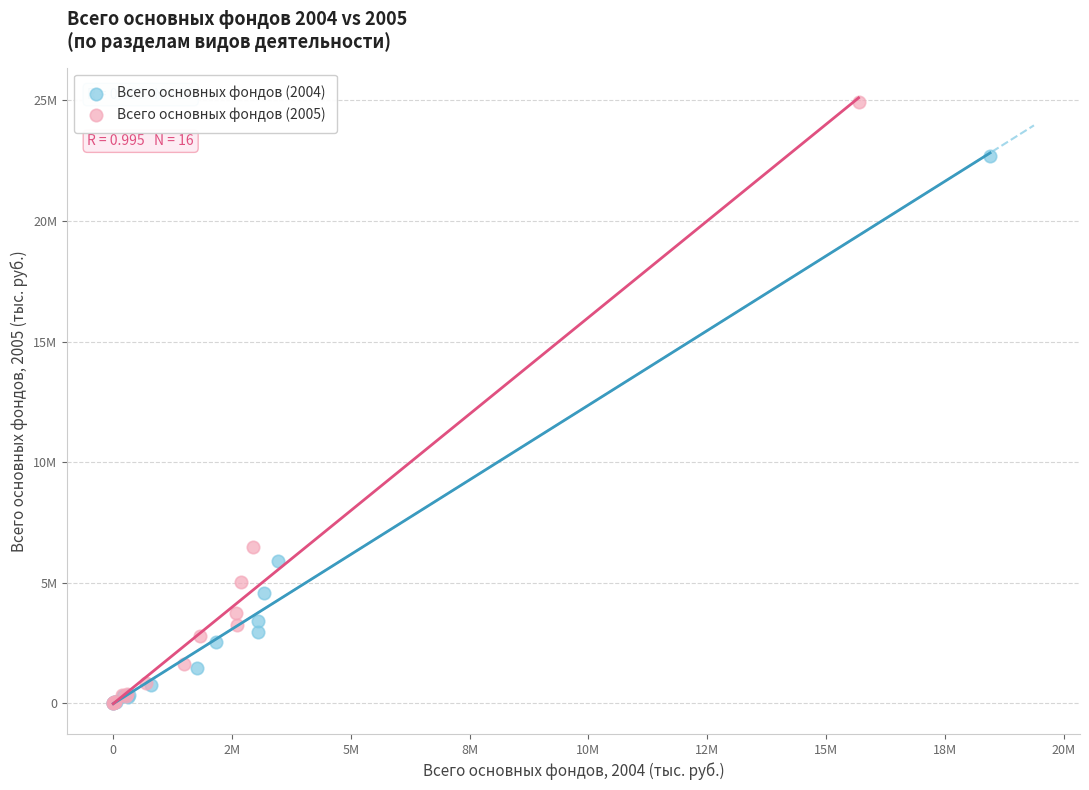

What are all the series names shown in the legend?

Всего основных фондов (2004), Всего основных фондов (2005)